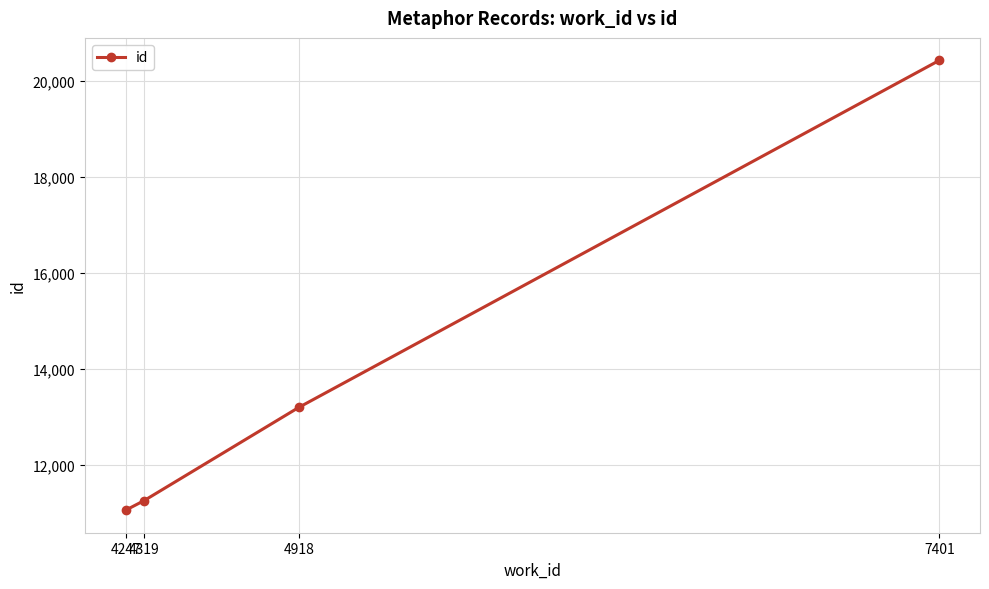

How many categories are shown in the chart?

4